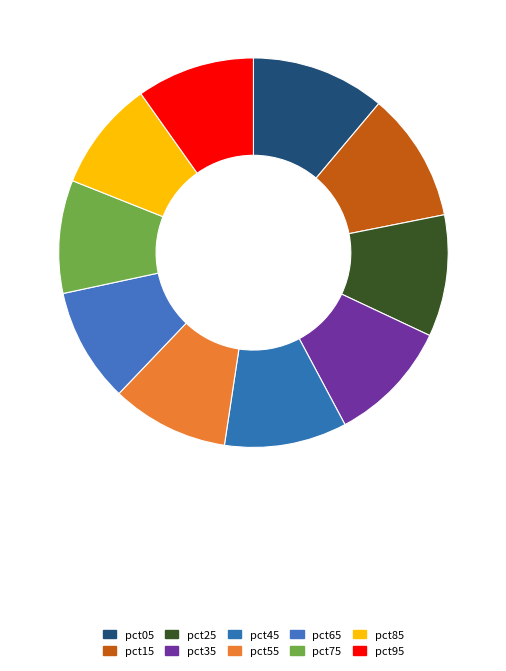

Count the number of slices in the pie.

10